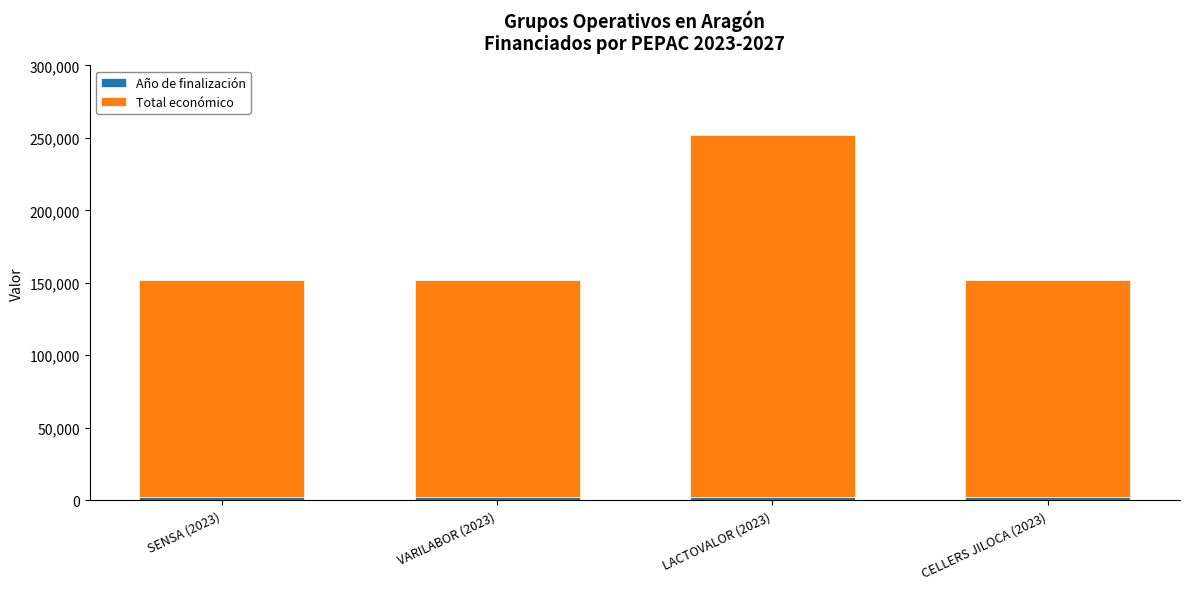

At which category is the sum across all series the highest?

LACTOVALOR (2023)